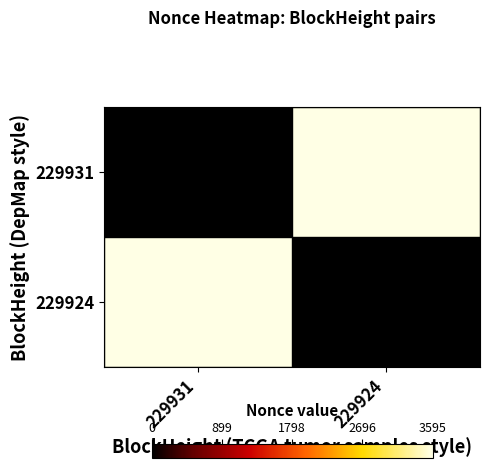

Reading left to right, transcribe all the data shown in this chart.

229931: 229931=0	229924=3595
229924: 229931=3595	229924=0